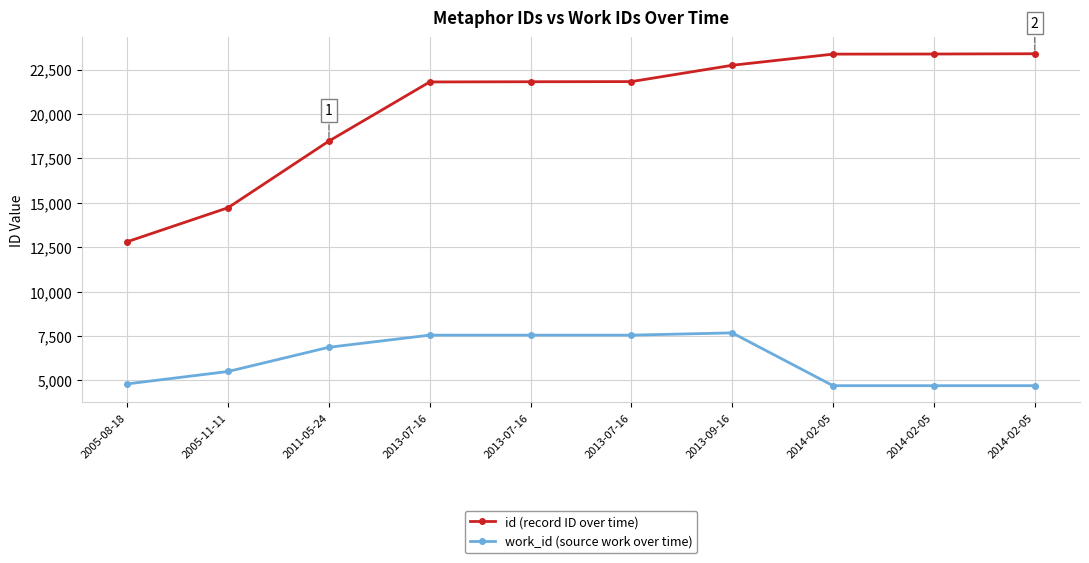

Which series has the widest spread of values?

id (record ID over time)